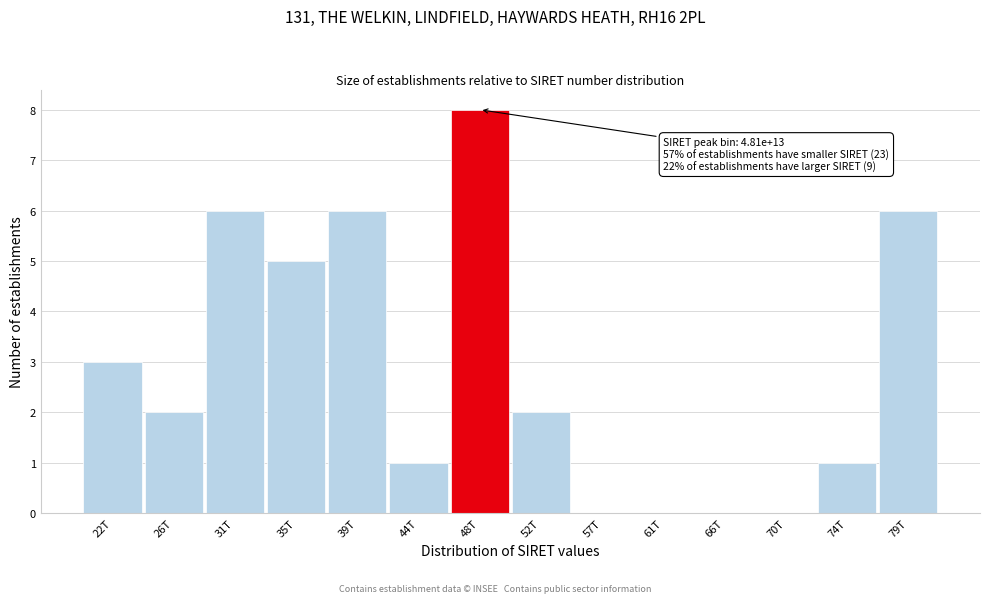

Reading right to left, transcribe all the data shown in this chart.

79T=6	74T=1	70T=0	66T=0	61T=0	57T=0	52T=2	48T=8	44T=1	39T=6	35T=5	31T=6	26T=2	22T=3